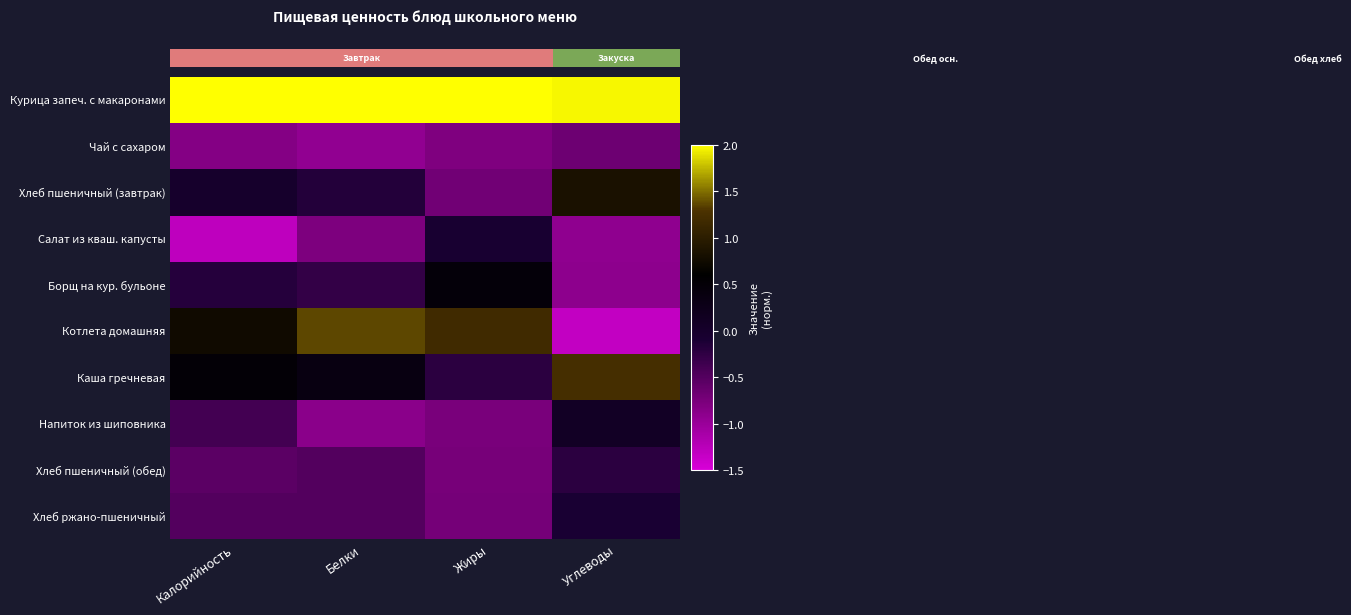

What is the spread (max minus min) of values at Жиры?

3.1